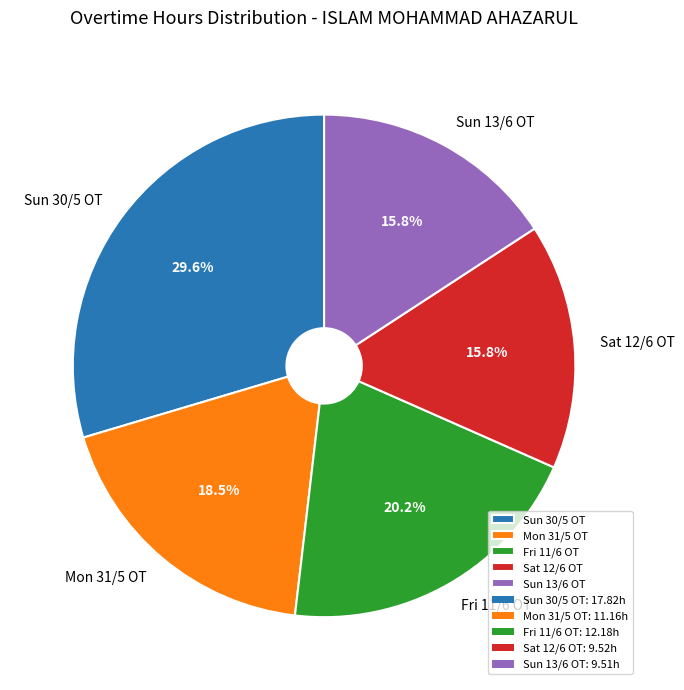

Which has a higher value, Fri 11/6 OT or Sun 13/6 OT?

Fri 11/6 OT